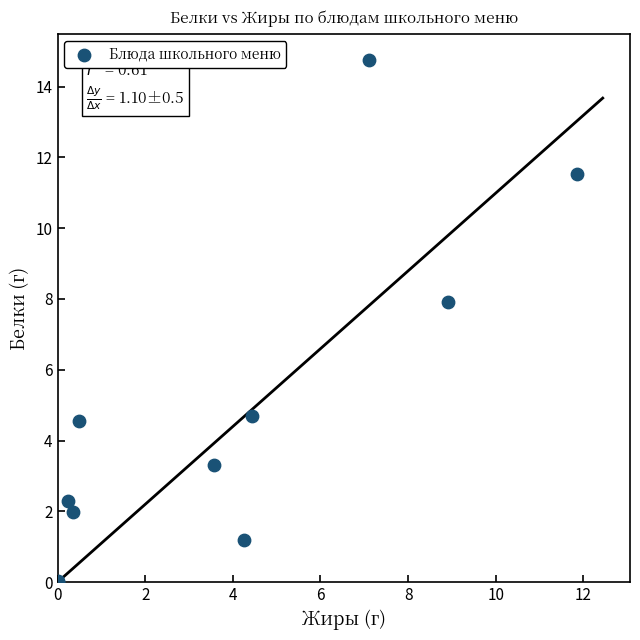

What Y value in the scatter plot is closest to 7?

7.9